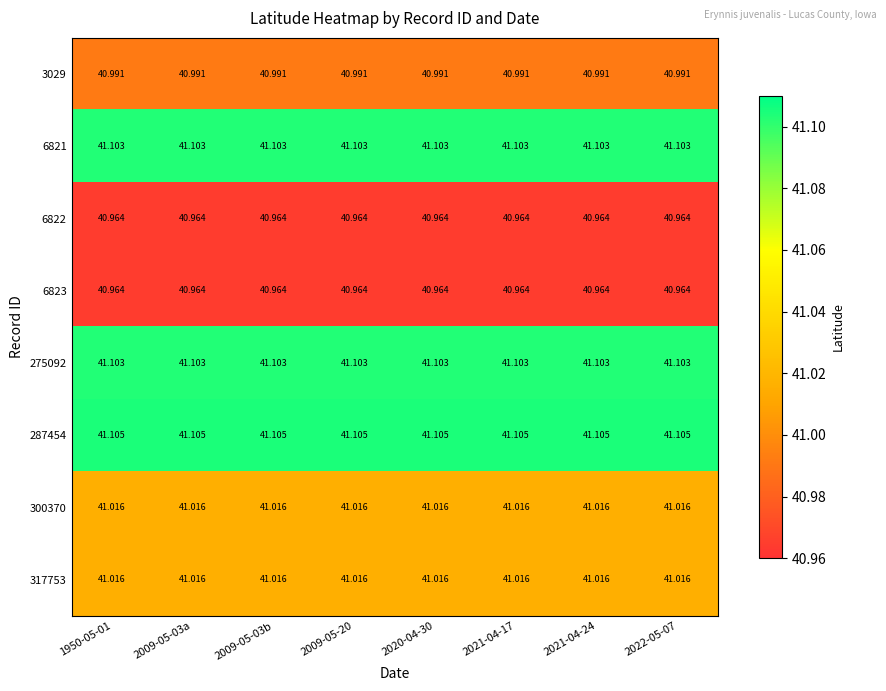

Is the value of 6822 at 1950-05-01 greater than the value of 300370 at 2020-04-30?

No